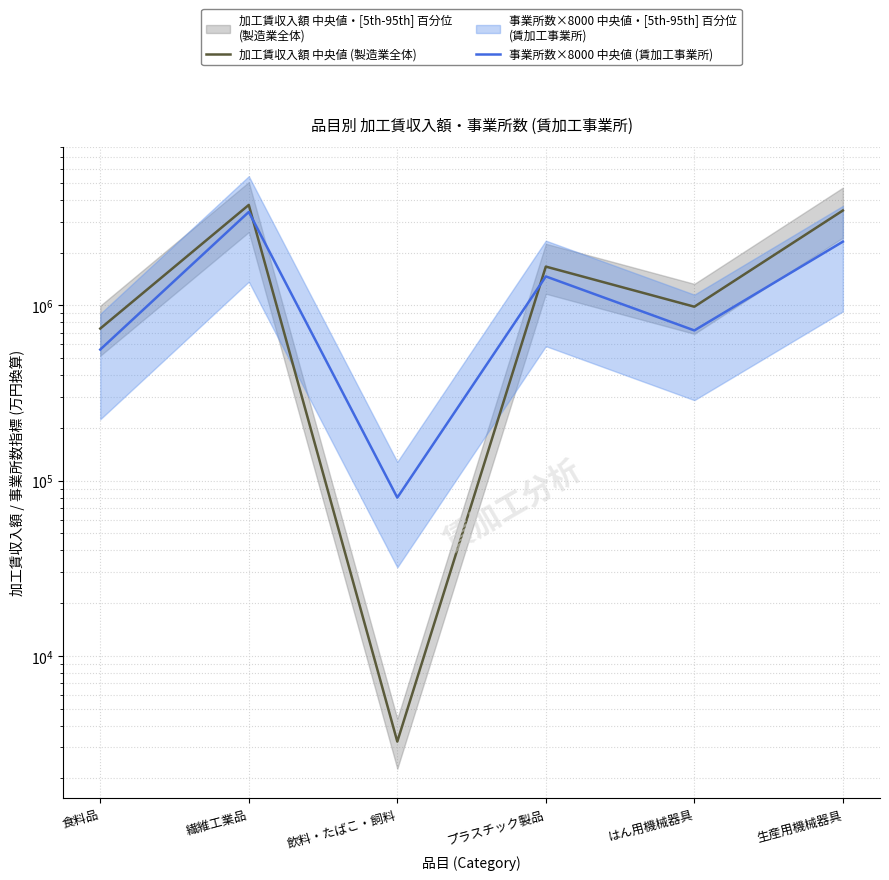

How many intersections are there between 事業所数×8000 中央値 (賃加工事業所) and 加工賃収入額 中央値 (製造業全体)?

2